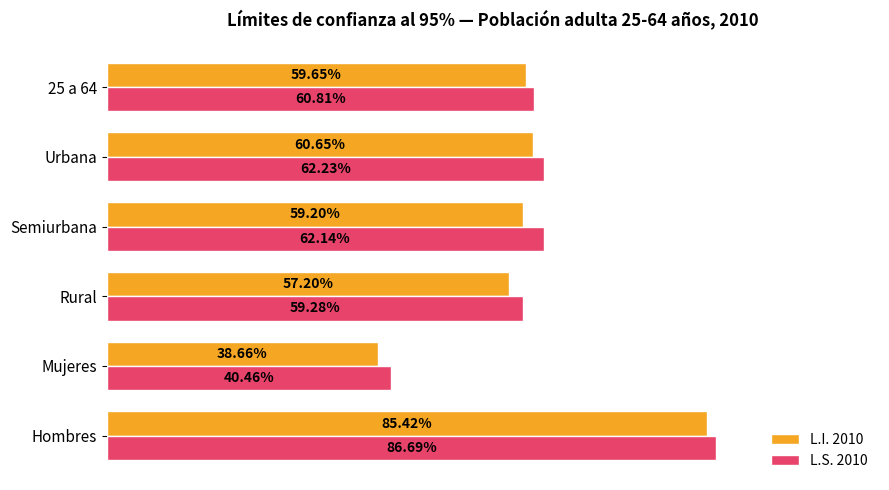

At which label does L.I. 2010 reach its minimum?

Mujeres